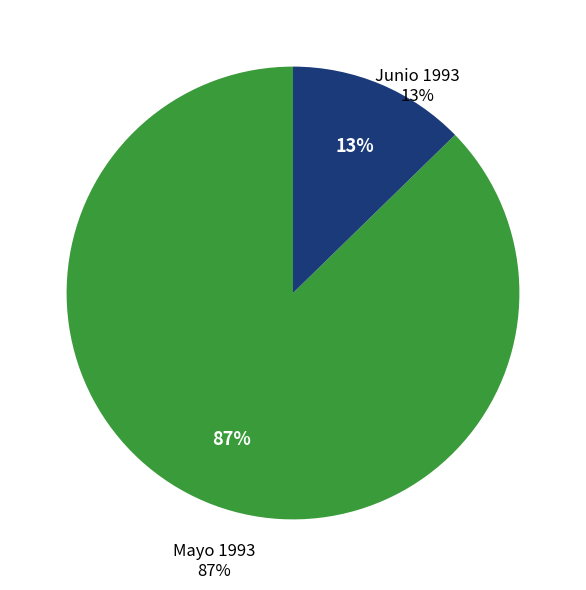

To the nearest percent, what portion does 1993/06/01 represent?

13%